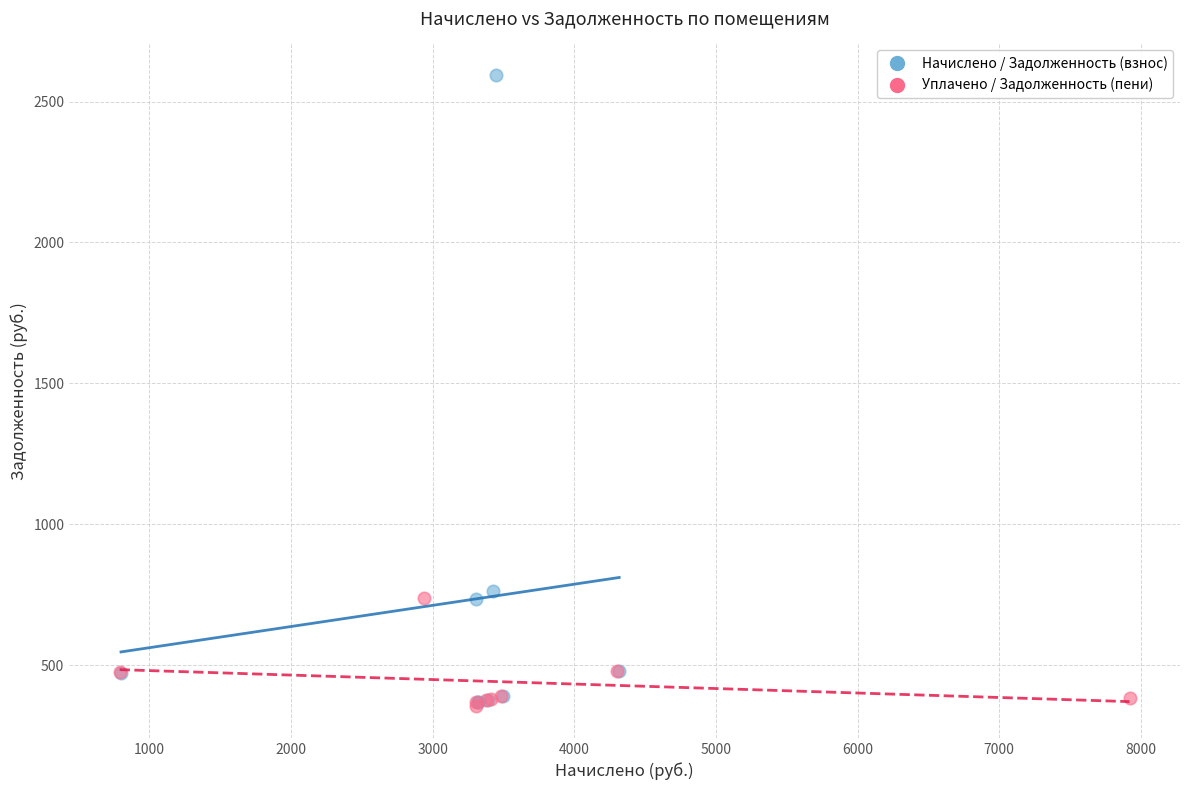

Which series has the widest spread of Y values?

Начислено / Задолженность (взнос)